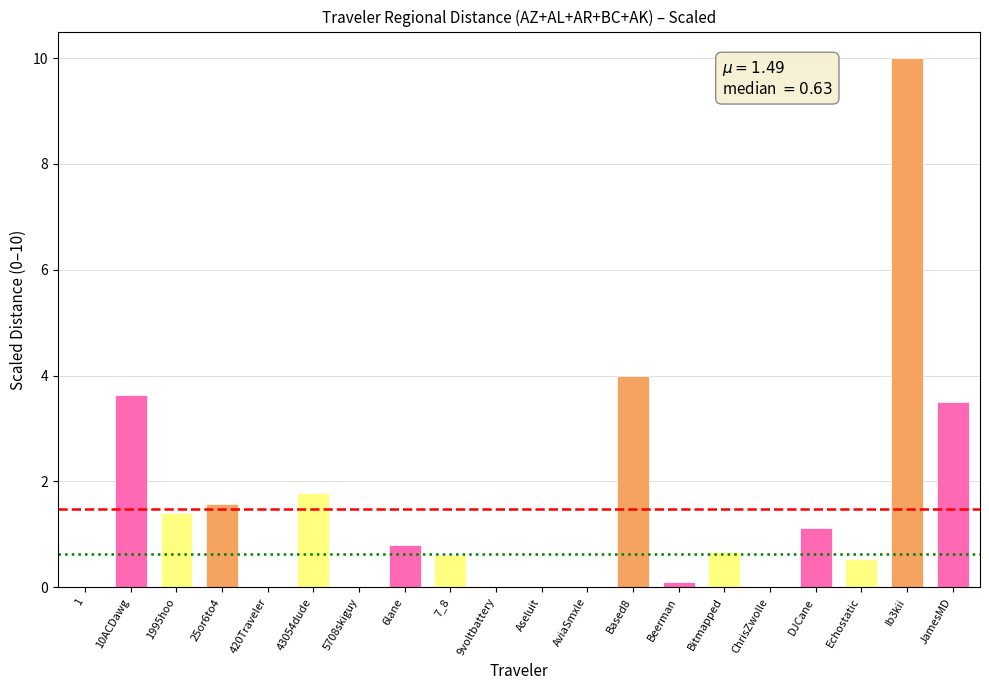

What is the sum of all values?

29.7